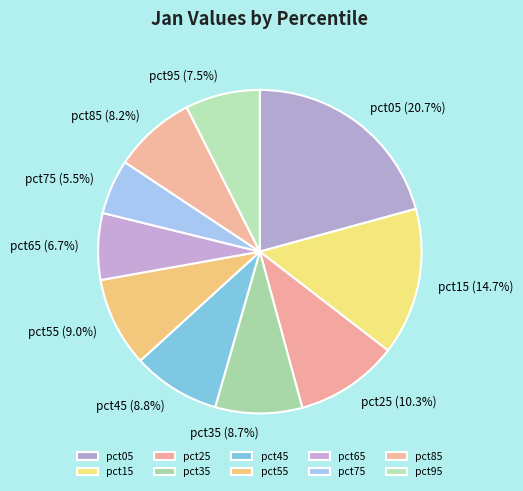

Is there a majority slice in this chart?

No